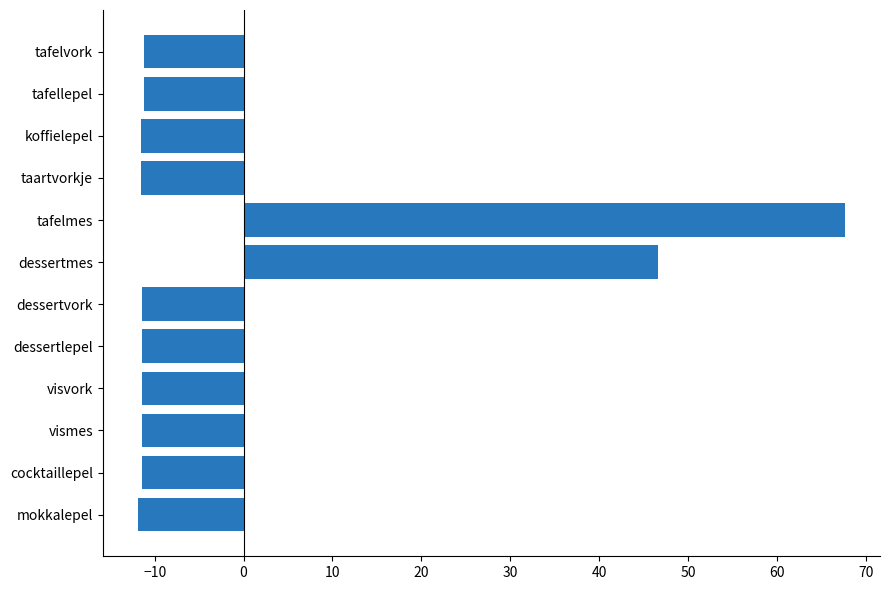

What is the smallest value displayed?

-11.9